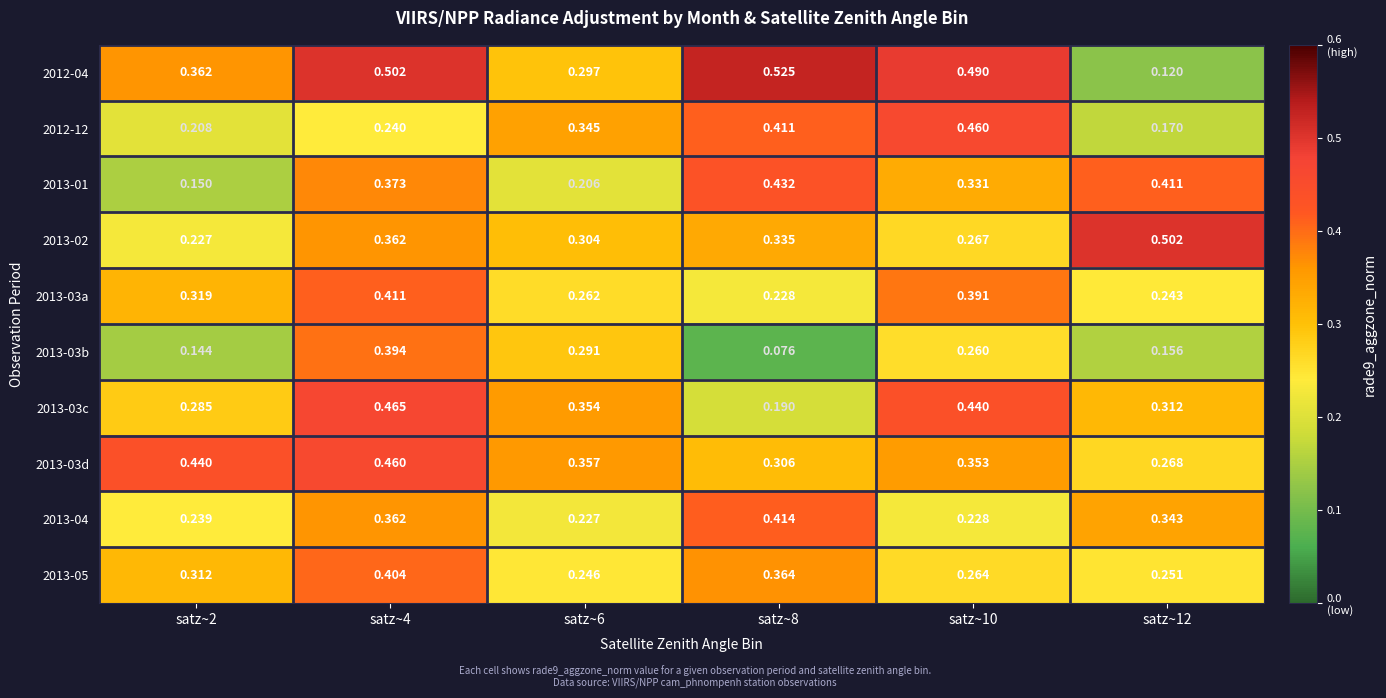

Is the value of 2013-05 at satz~8 greater than the value of 2013-03c at satz~4?

No